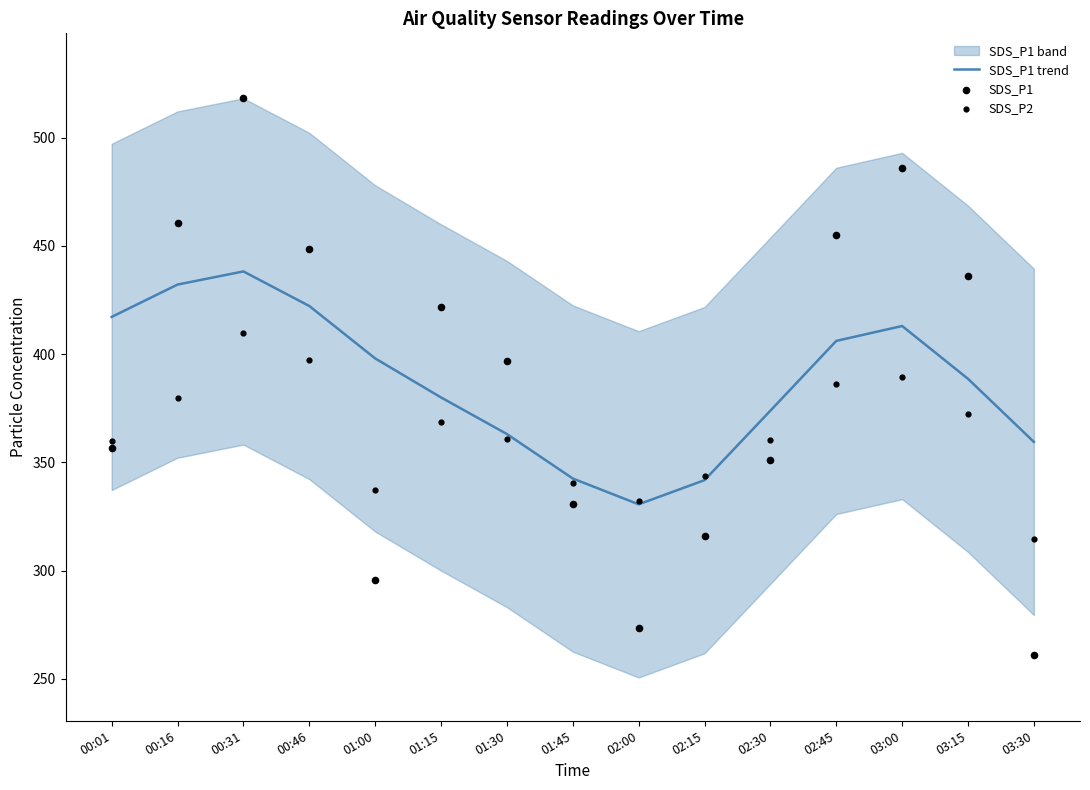

At which category is the sum across all series the highest?

00:31